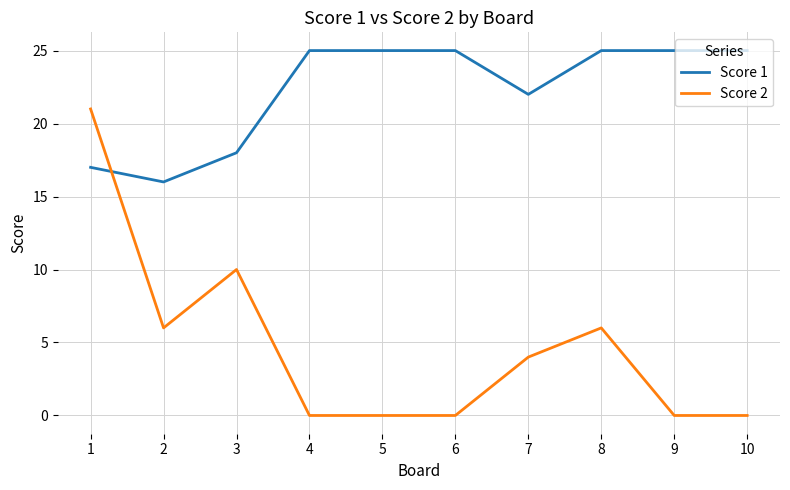

Where does the Score 2 series first go above 4?

1